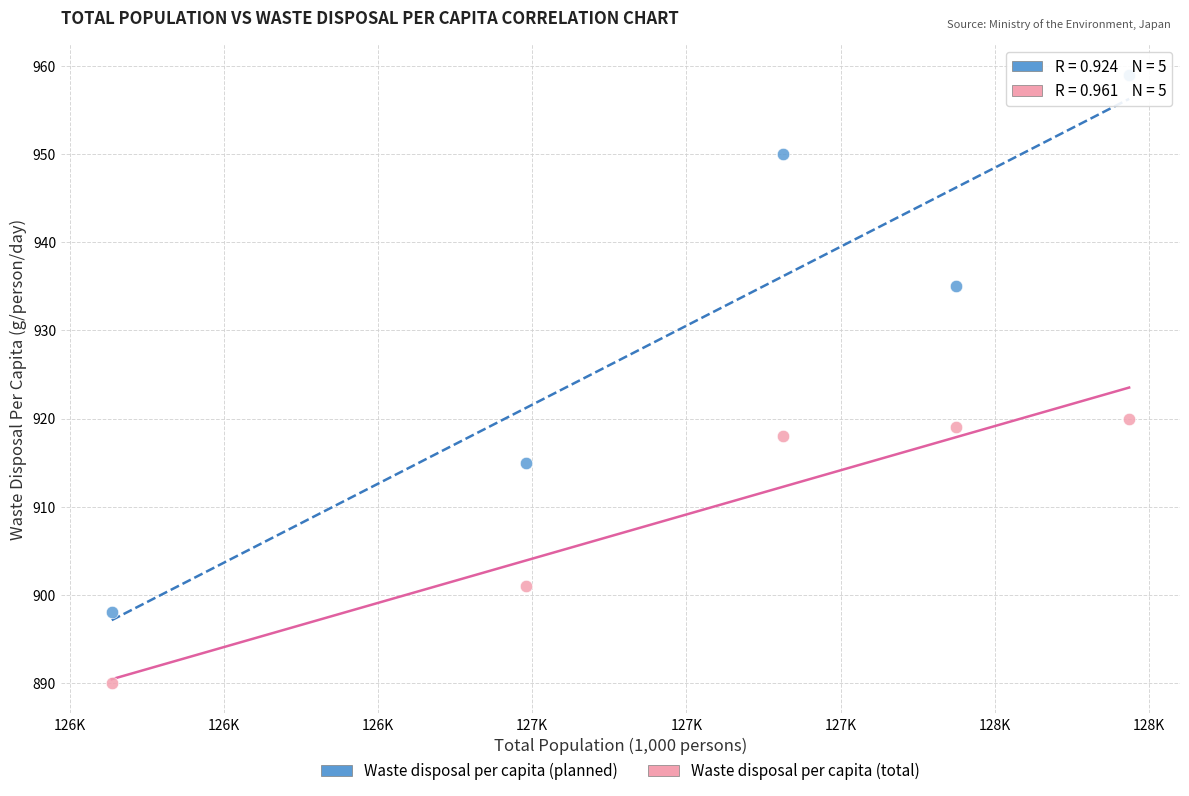

Which series has the largest Y range (max minus min)?

Waste disposal per capita (planned)